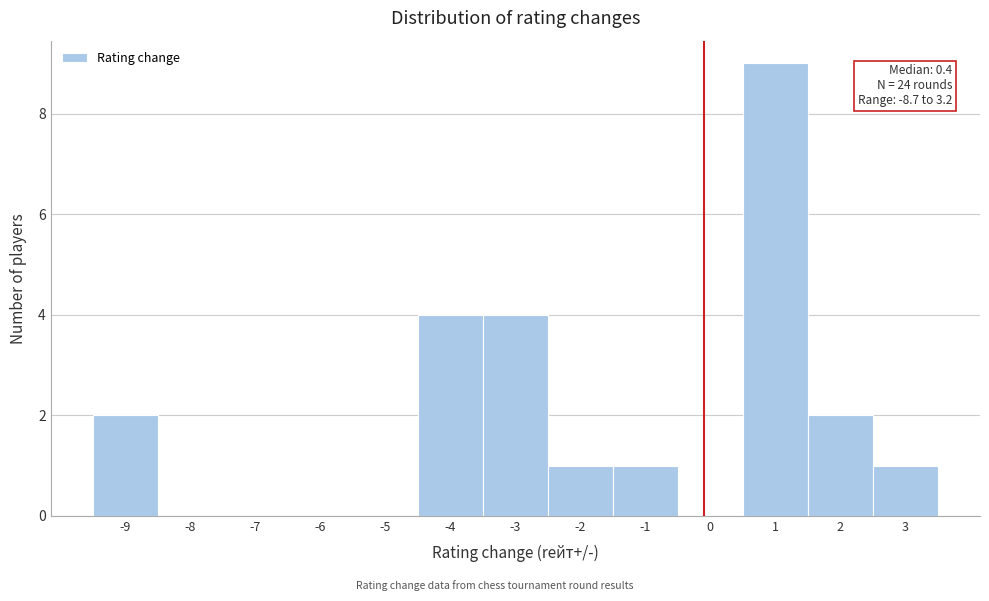

Reading left to right, what are all the values shown in this chart?

-9=2	-8=0	-7=0	-6=0	-5=0	-4=4	-3=4	-2=1	-1=1	0=0	1=9	2=2	3=1